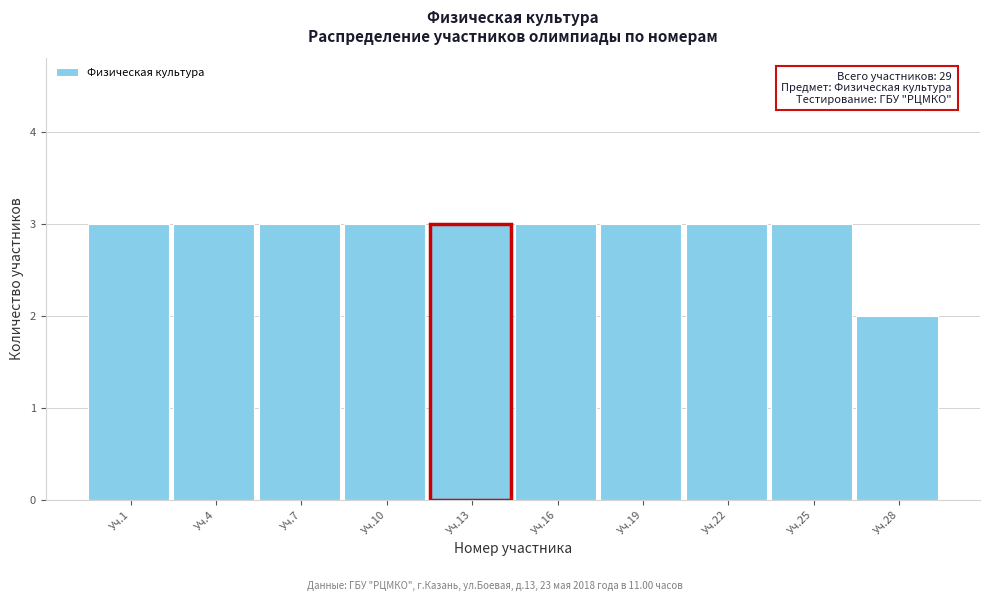

Reading left to right, what are all the values shown in this chart?

Уч.1=3	Уч.4=3	Уч.7=3	Уч.10=3	Уч.13=3	Уч.16=3	Уч.19=3	Уч.22=3	Уч.25=3	Уч.28=2